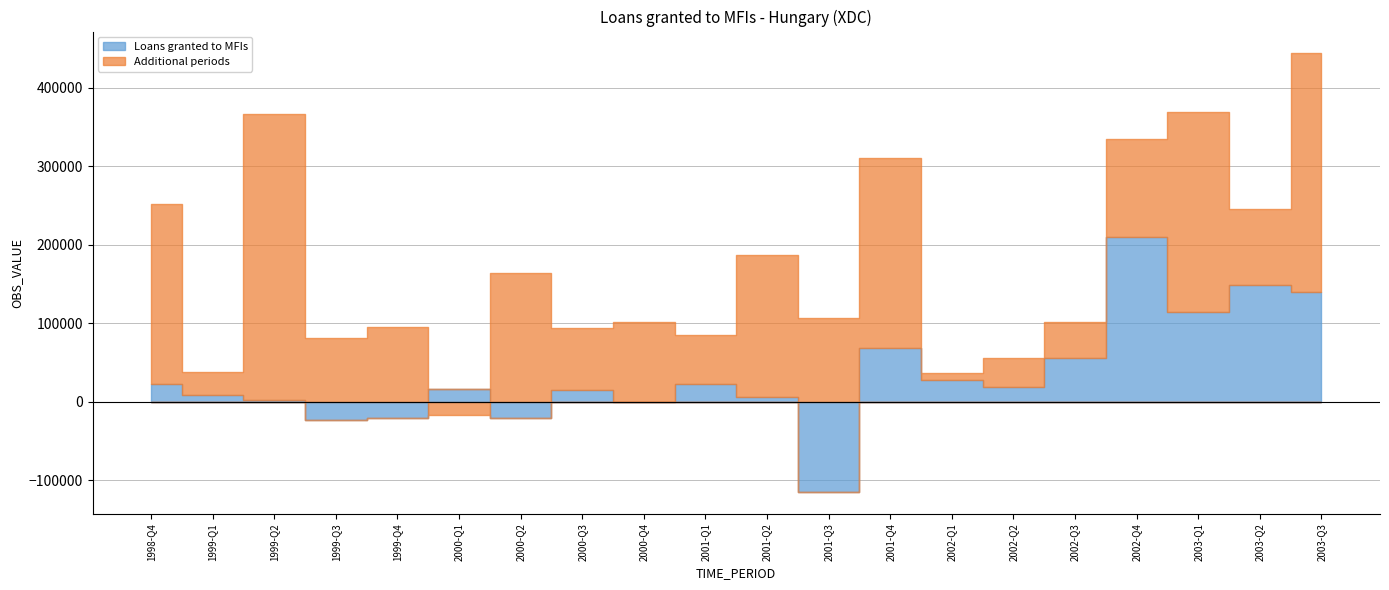

List the series in order of their peak value, highest first.

Additional periods, Loans granted to MFIs